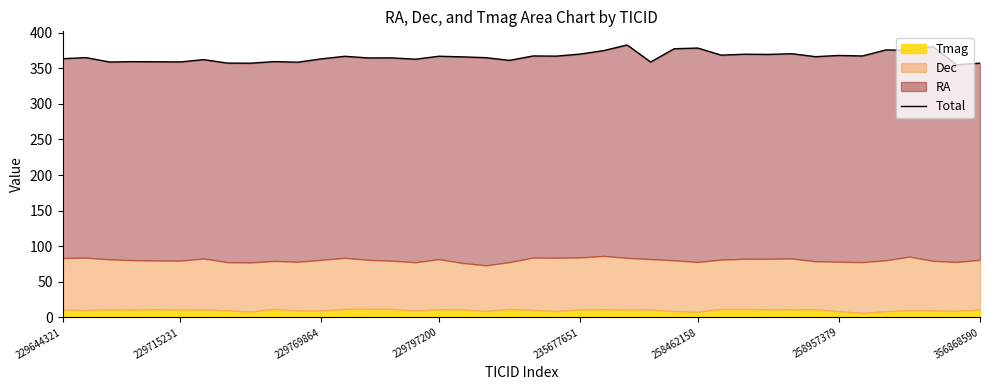

Is it true that the value at 32 is 503.8?

False